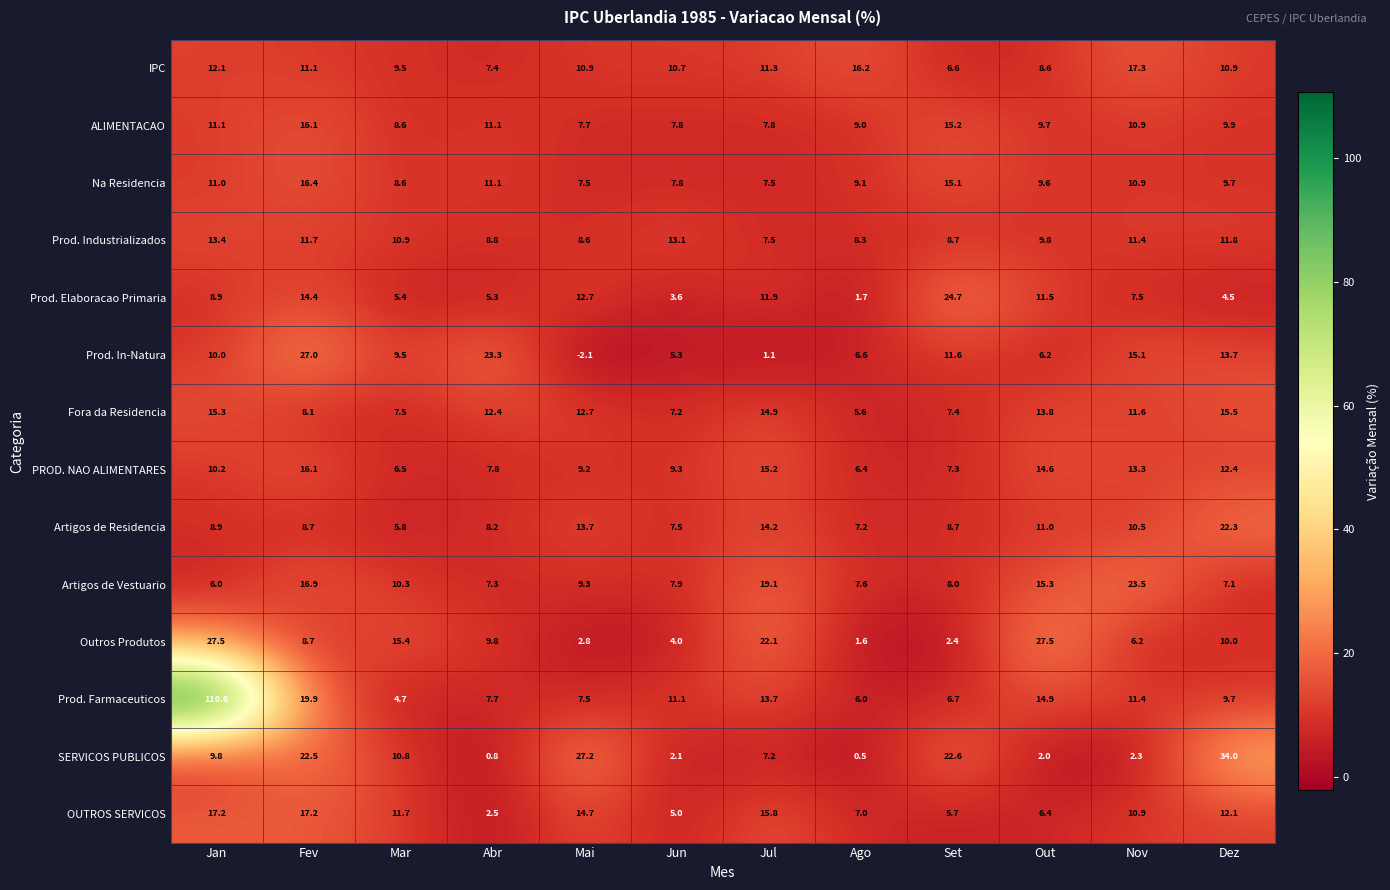

Between Out and Nov, which series saw the biggest shift?

Outros Produtos